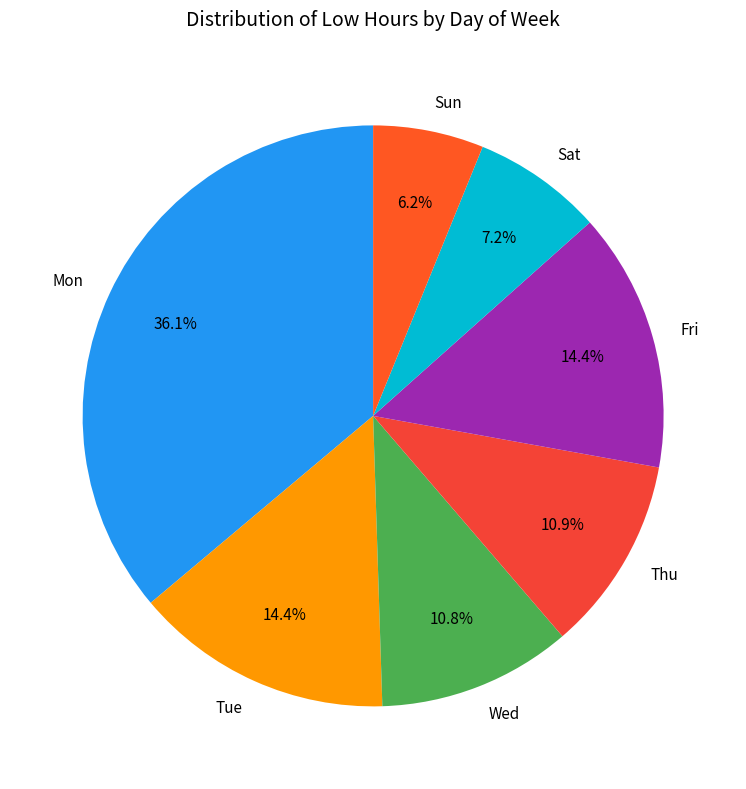

What percentage is NOT represented by Fri?

85.6%